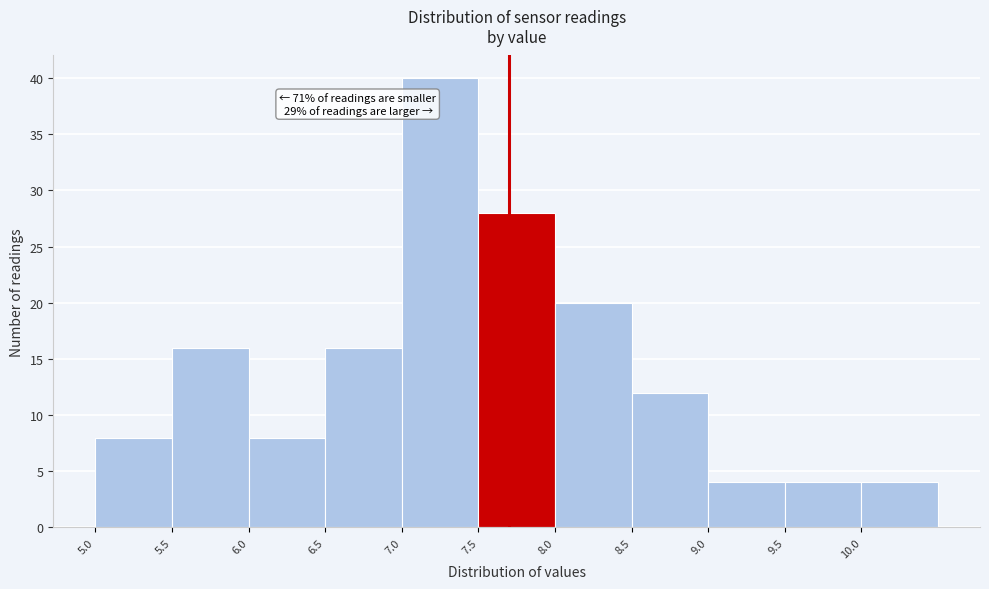

Over which range of the x-axis is the bar tallest?

7.0 to 7.5